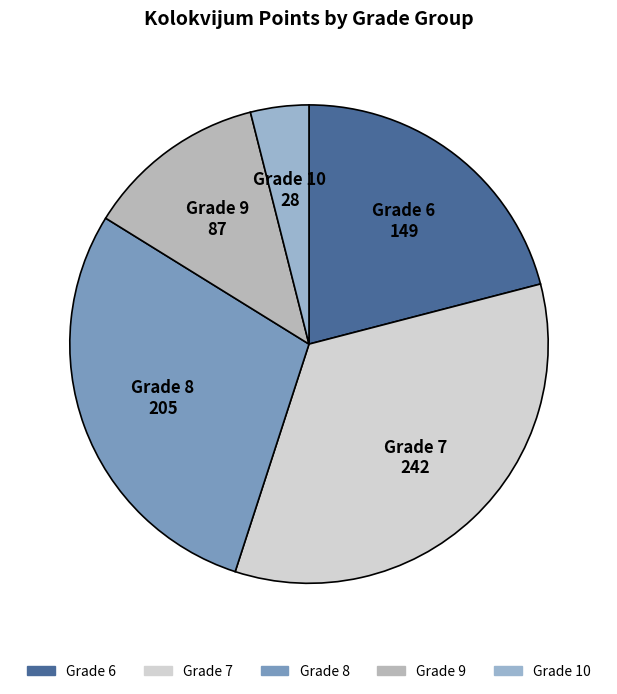

How many segments does this pie chart have?

5